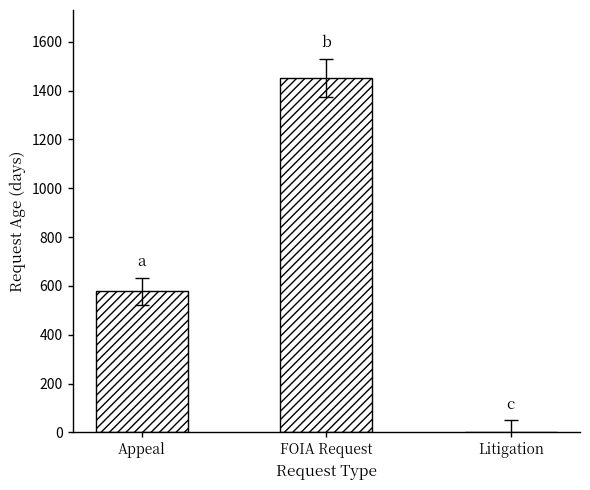

Where does the data first go above 578?

Appeal